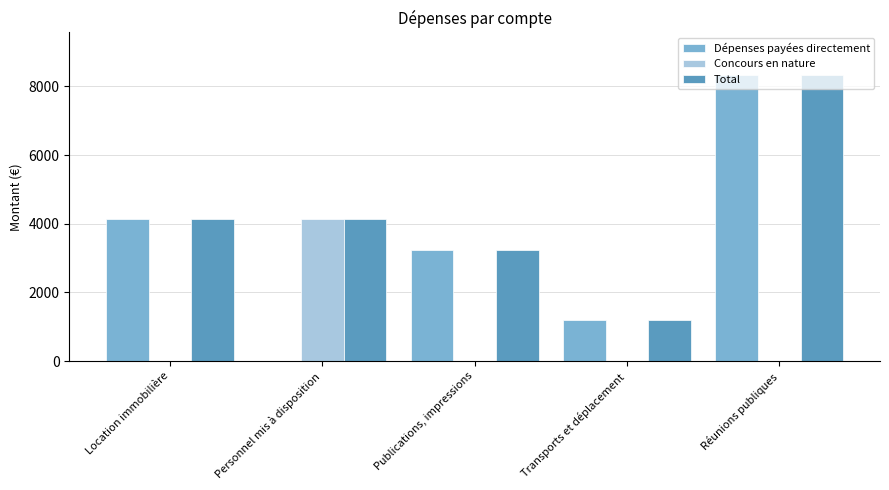

How many data points in Concours en nature are above 0?

1